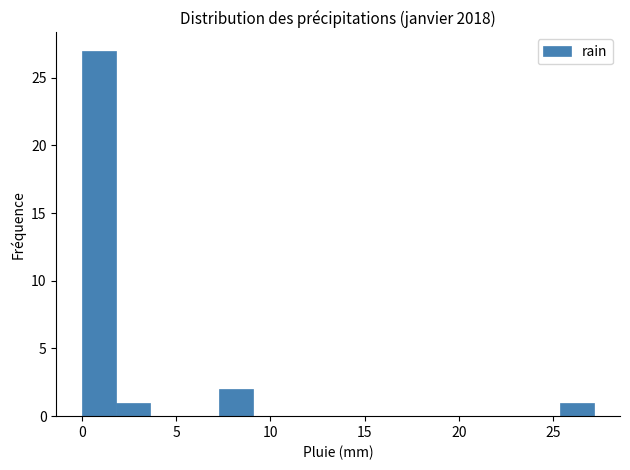

Read against the x-axis, roughly where is the centre of the tallest bar?

1.0